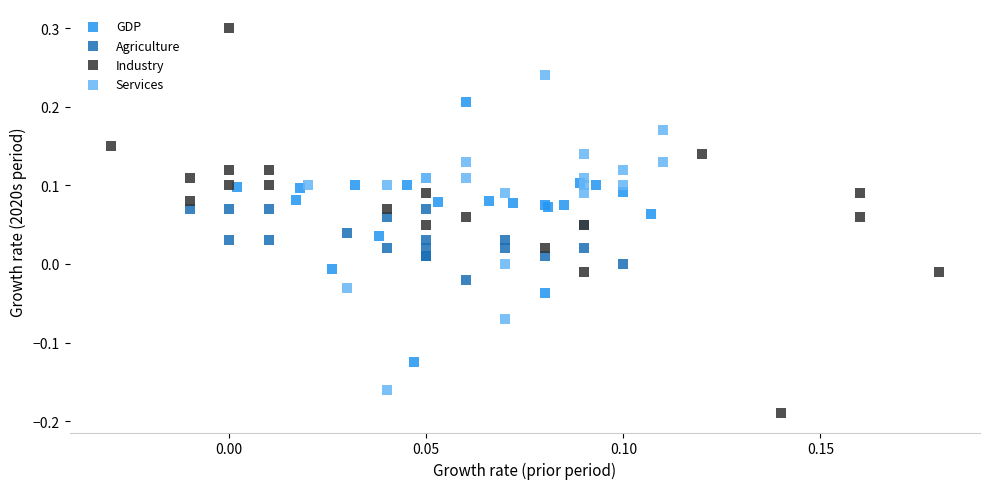

Which series reaches the minimum Y coordinate?

Industry